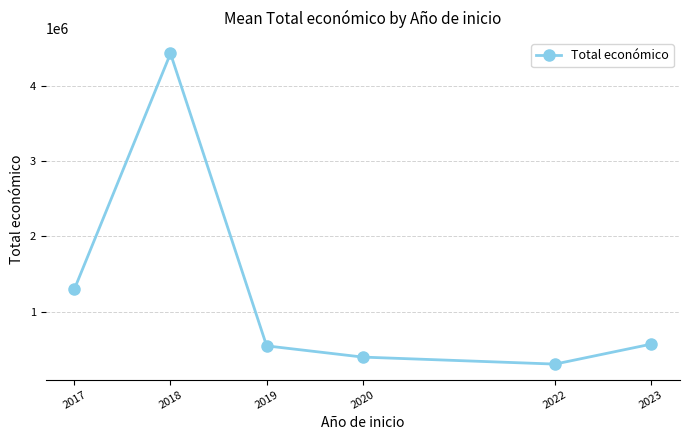

How many points are lower than both their immediate neighbors (excluding endpoints)?

1